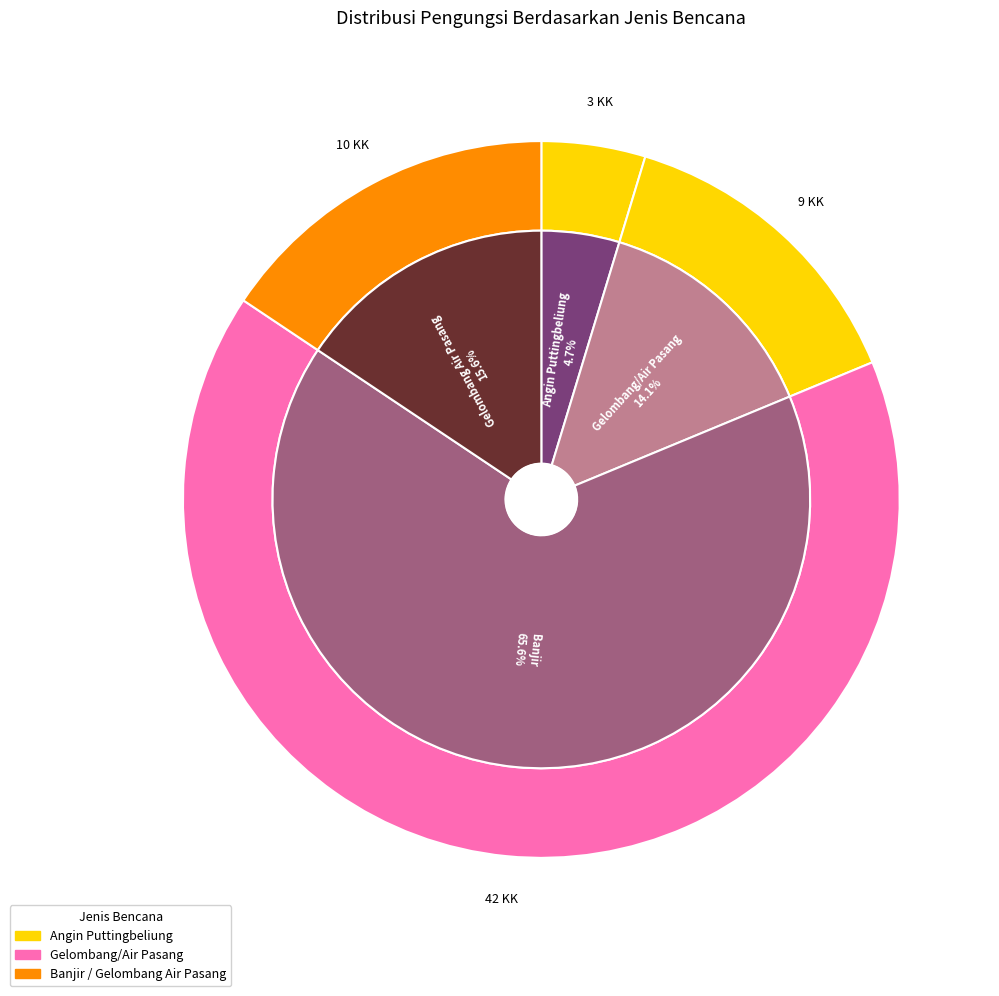

To the nearest percent, what is the difference between the largest and smallest slice percentages?

61%